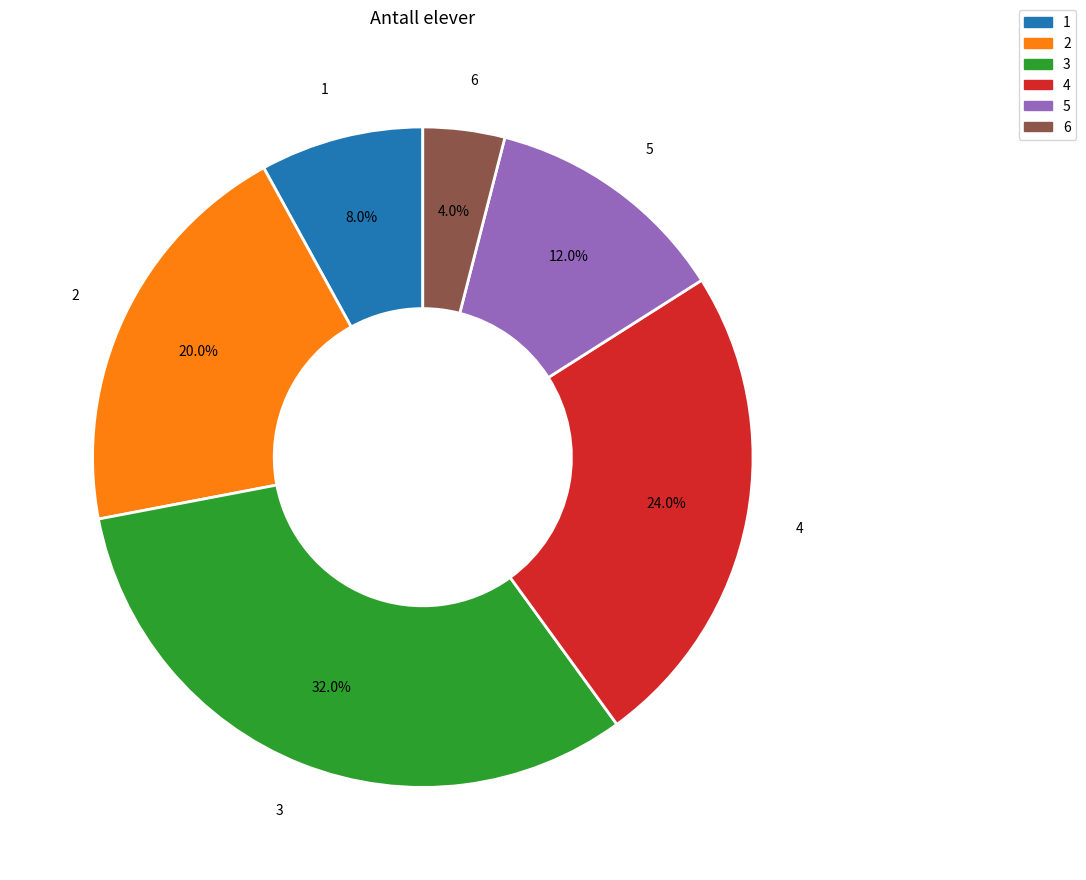

Which has a higher value, 6 or 2?

2